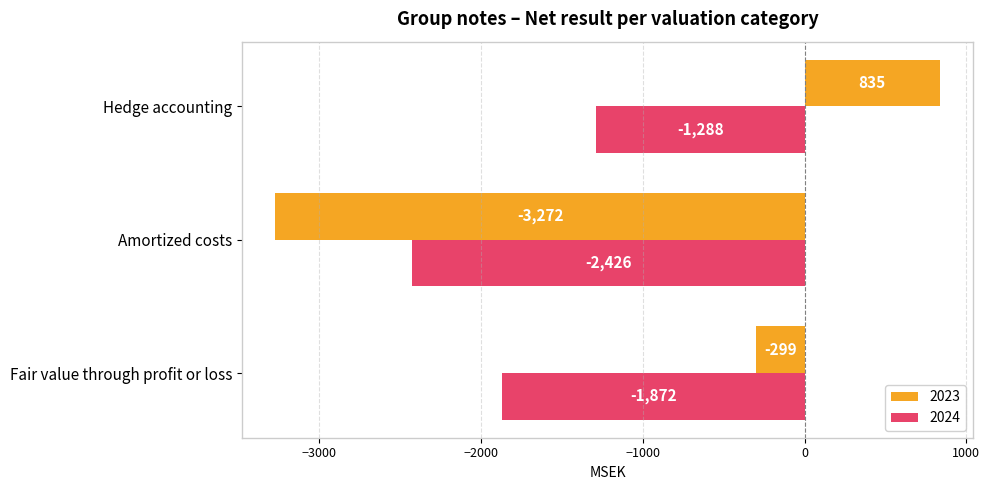

At Amortized costs, list the series in order from largest to smallest.

2024, 2023